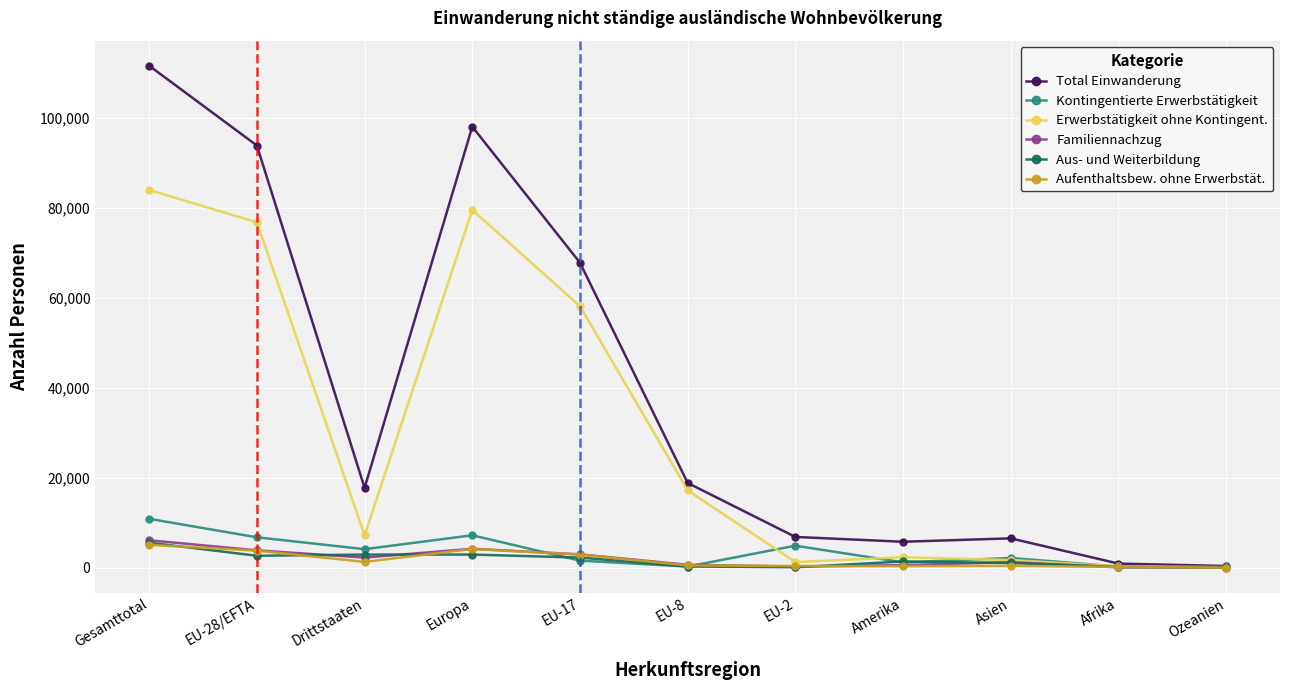

What is the approximate value of Erwerbstätigkeit ohne Kontingent. at EU-2, to the nearest 50?

1250